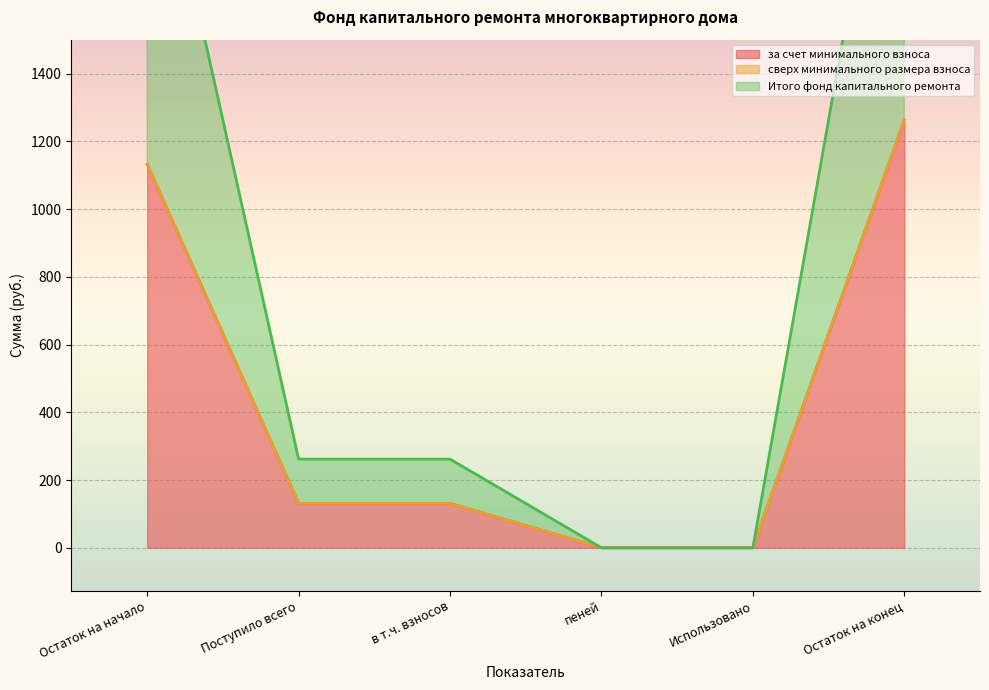

Is it true that Итого фонд капитального ремонта equals 1958.0 at Остаток на начало?

False